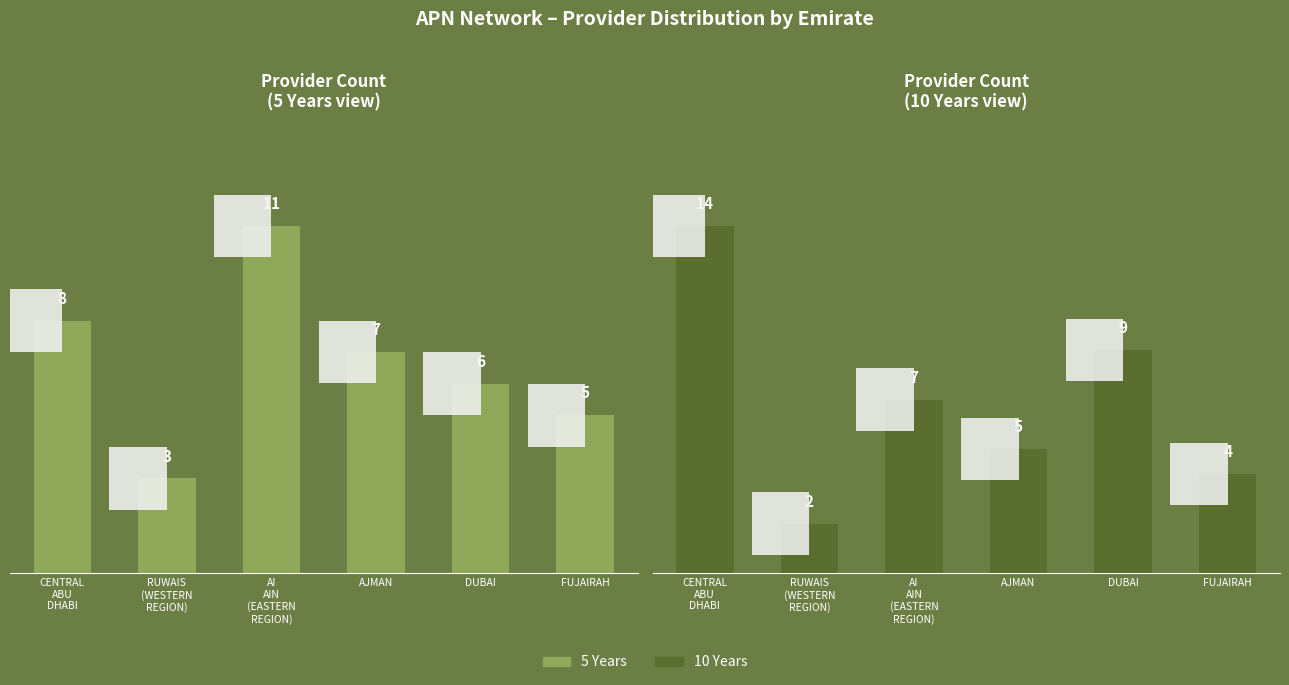

The 5 Years series shows 7 at AJMAN. True or false?

True